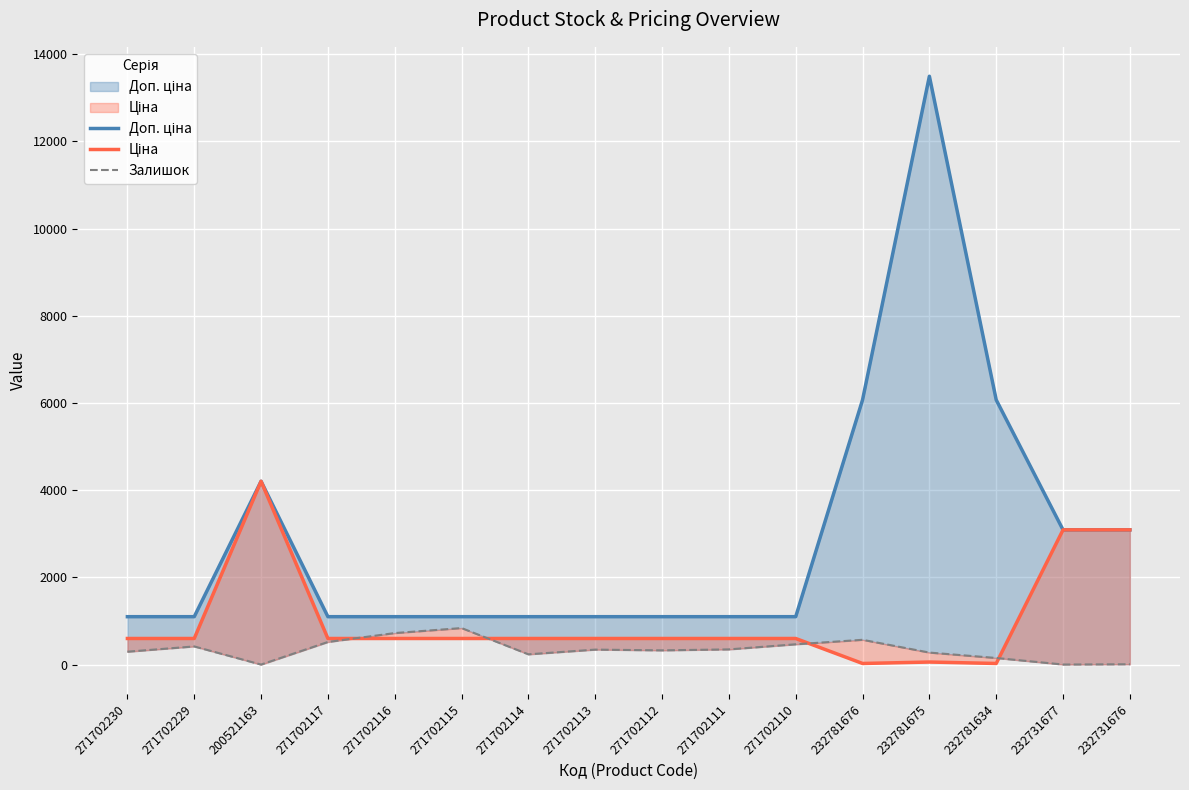

Rank the series by their maximum value, from lowest to highest.

Залишок, Ціна, Доп. ціна